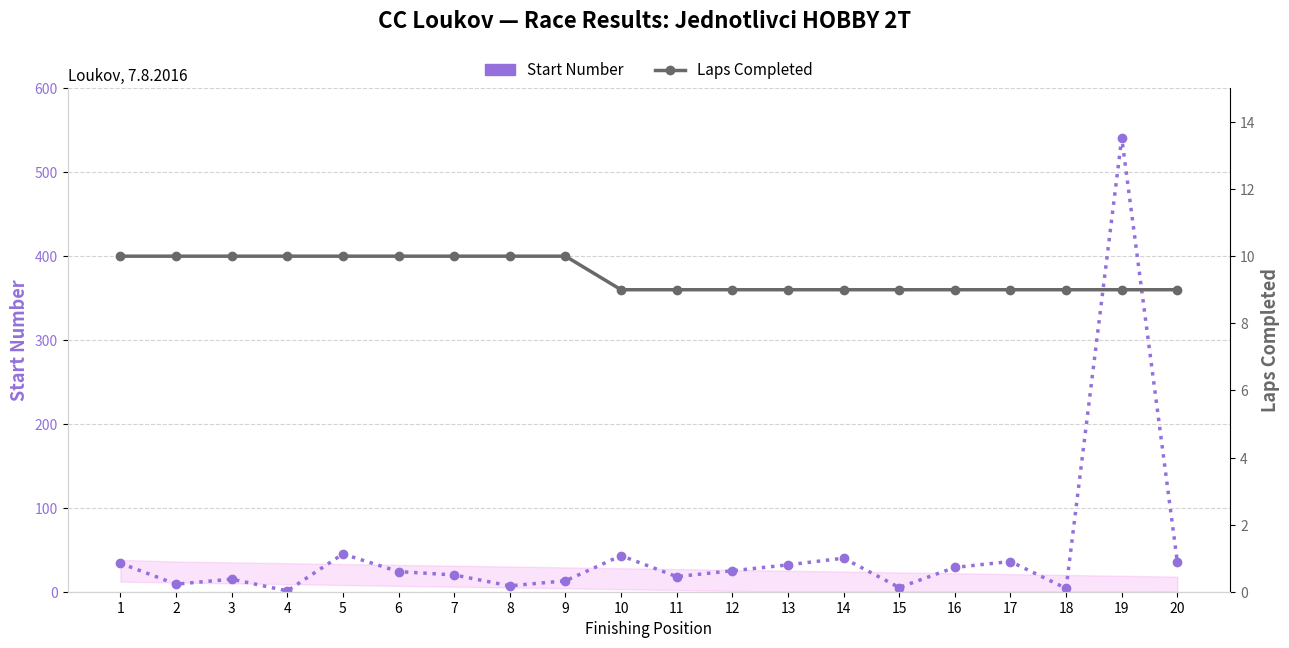

What is the difference between the second highest and second lowest values in the Start Number series?

41